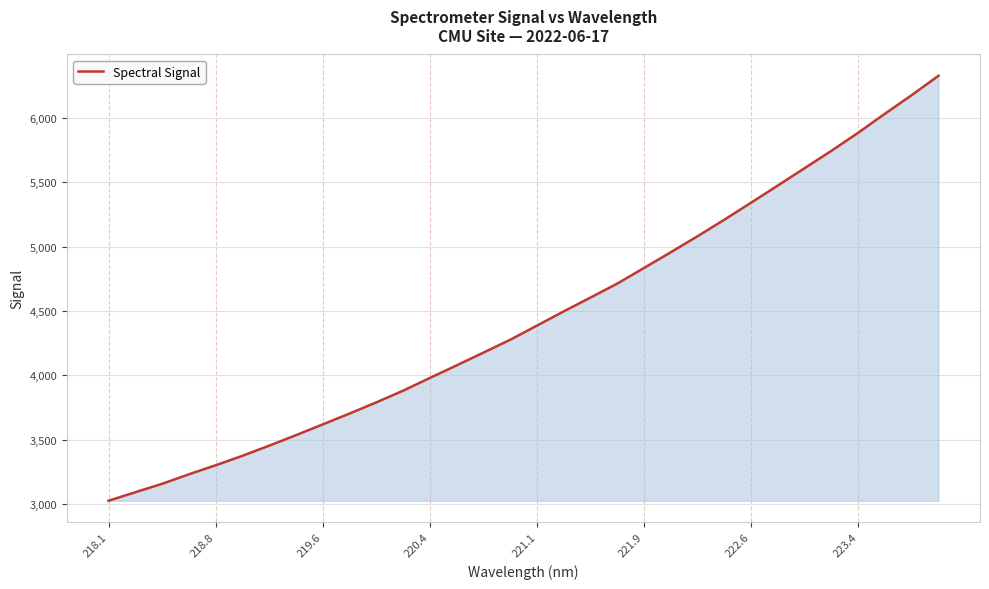

What is the difference between the maximum and minimum values?

3303.5